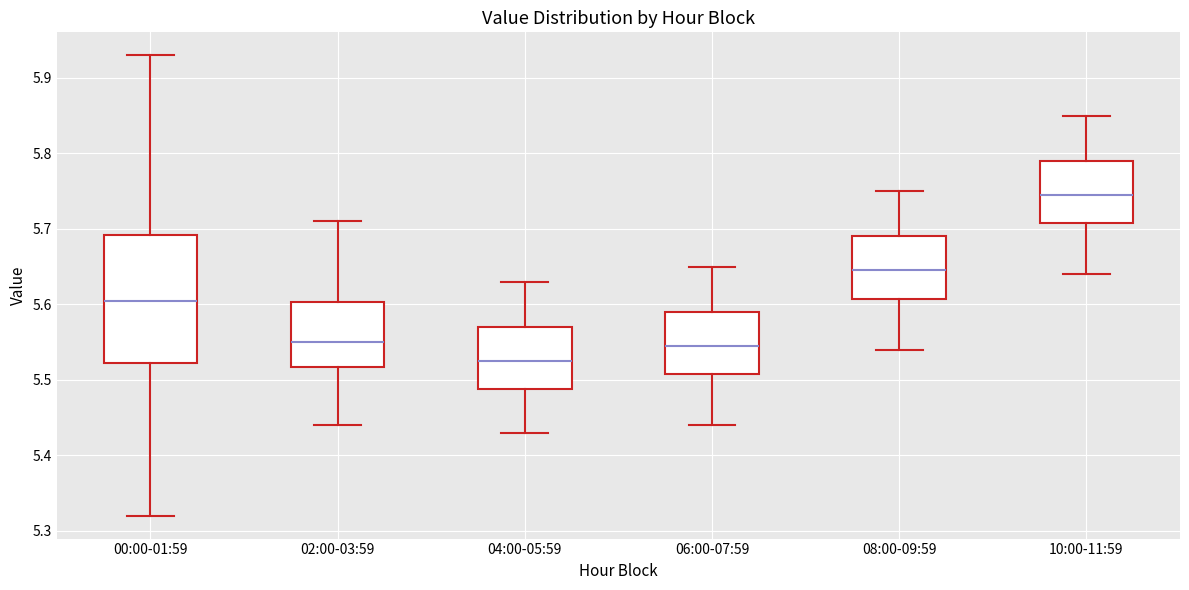

Which box has the lowest median line?

04:00-05:59